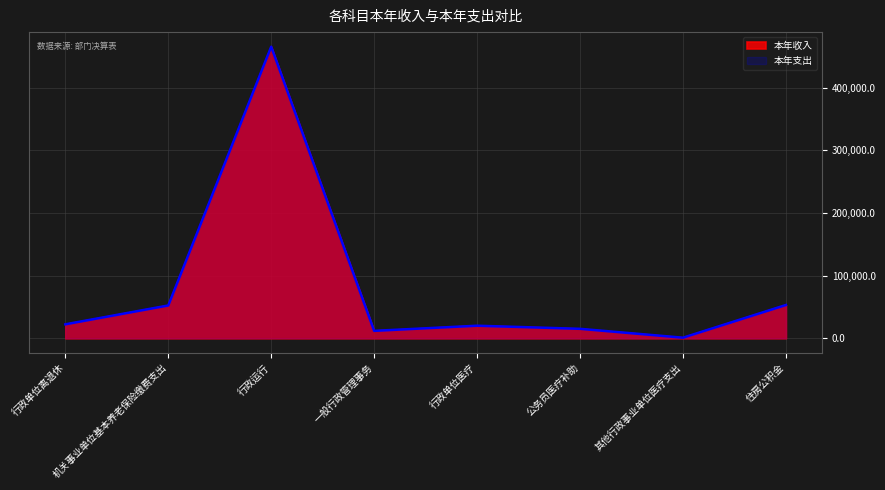

Which series has the largest range (max minus min)?

本年收入